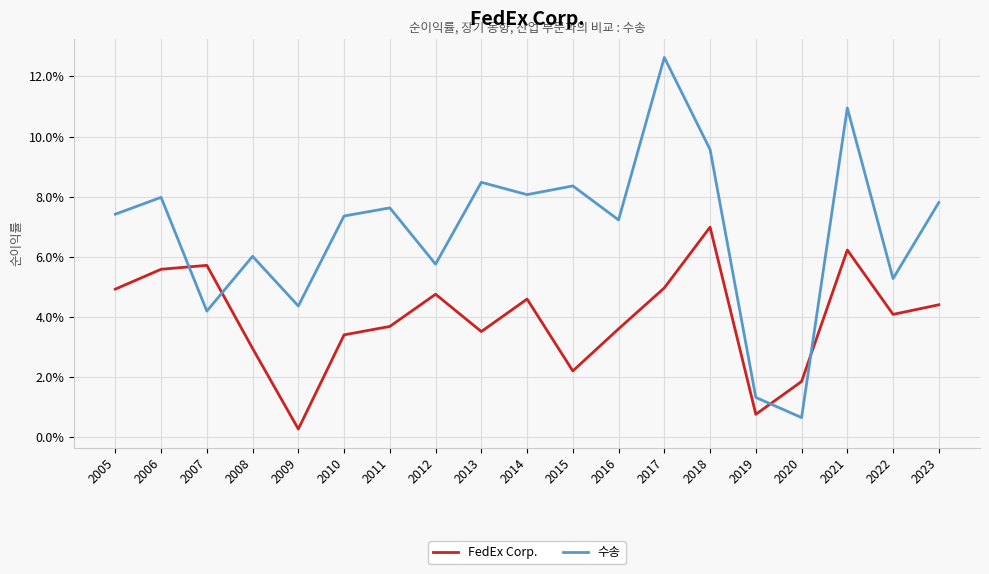

What is the total value across all series at 2018?

0.2